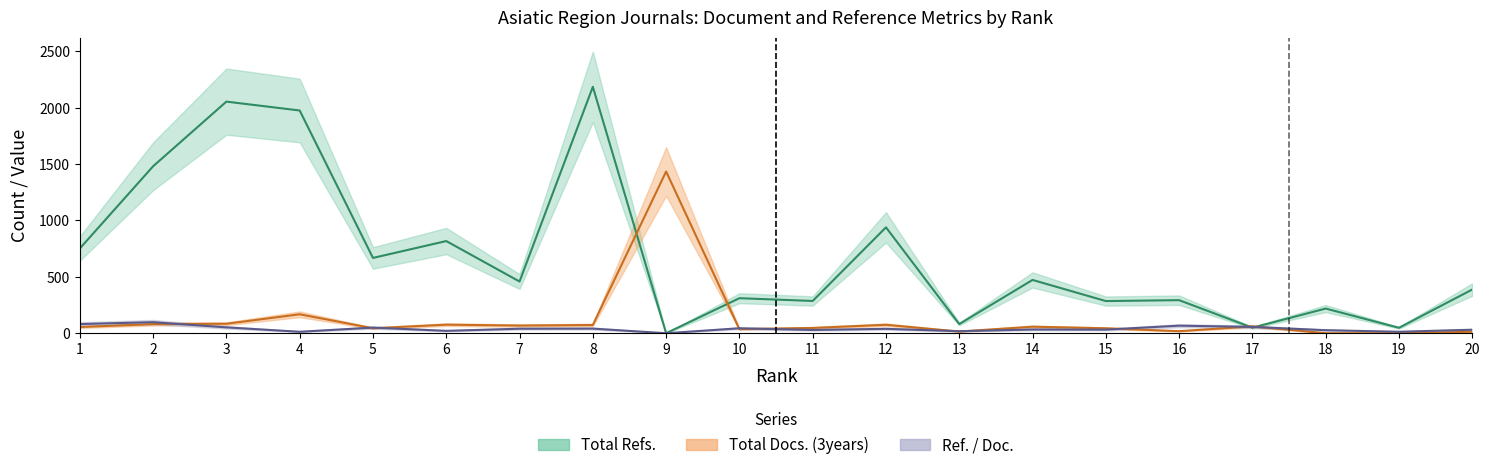

Where do Total Refs. and Total Docs. (3years) first cross each other?

8 and 9